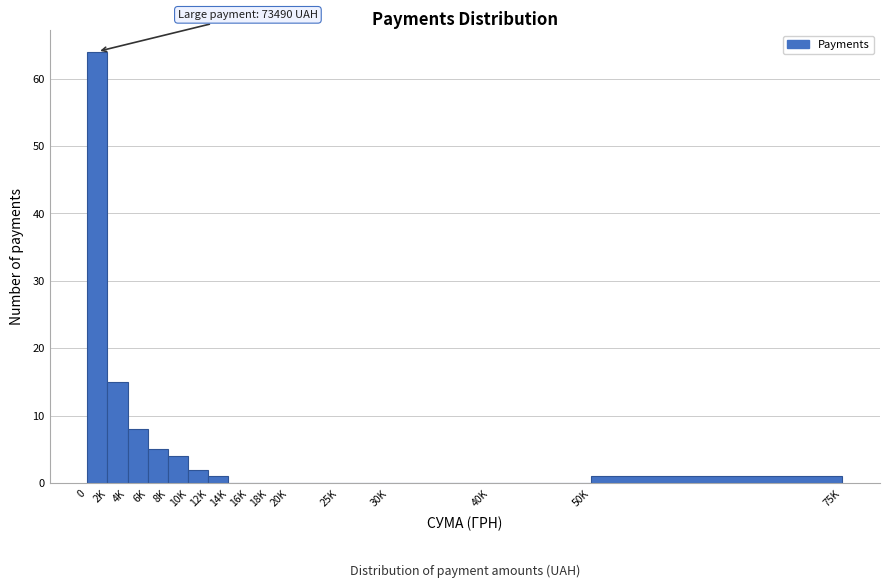

Reading right to left, what are all the values shown in this chart?

50K=1	40K=0	30K=0	25K=0	20K=0	18K=0	16K=0	14K=0	12K=1	10K=2	8K=4	6K=5	4K=8	2K=15	0=64